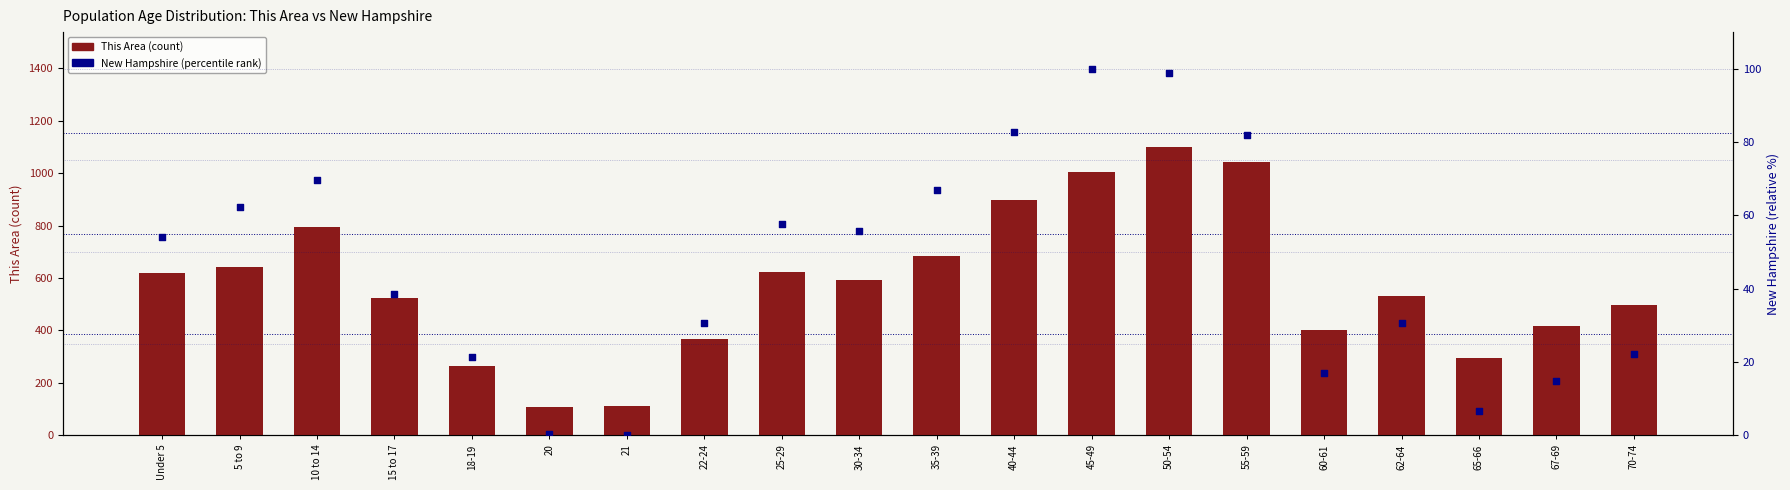

Which series contains the lowest Y value?

New Hampshire (percentile rank)